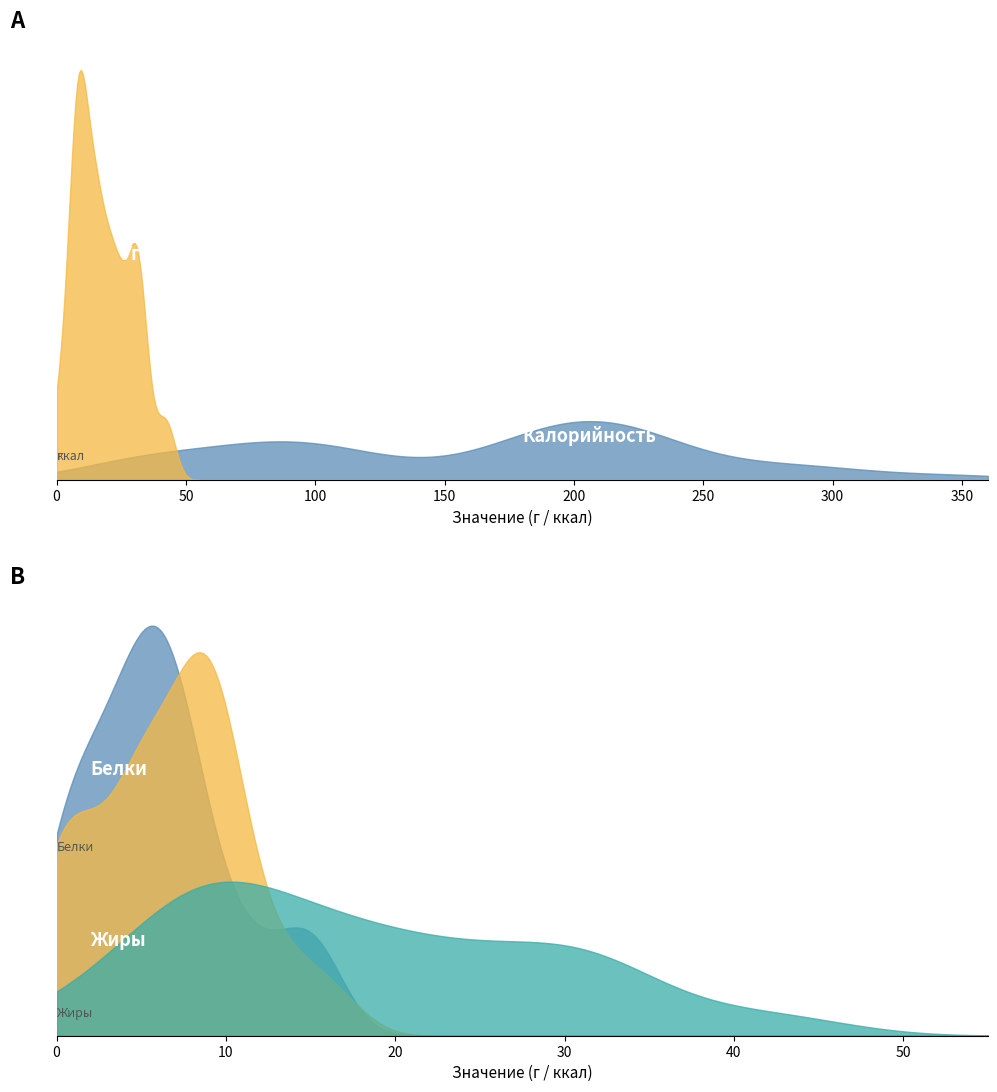

True or false: Калорийность and Белки intersect in this chart.

False